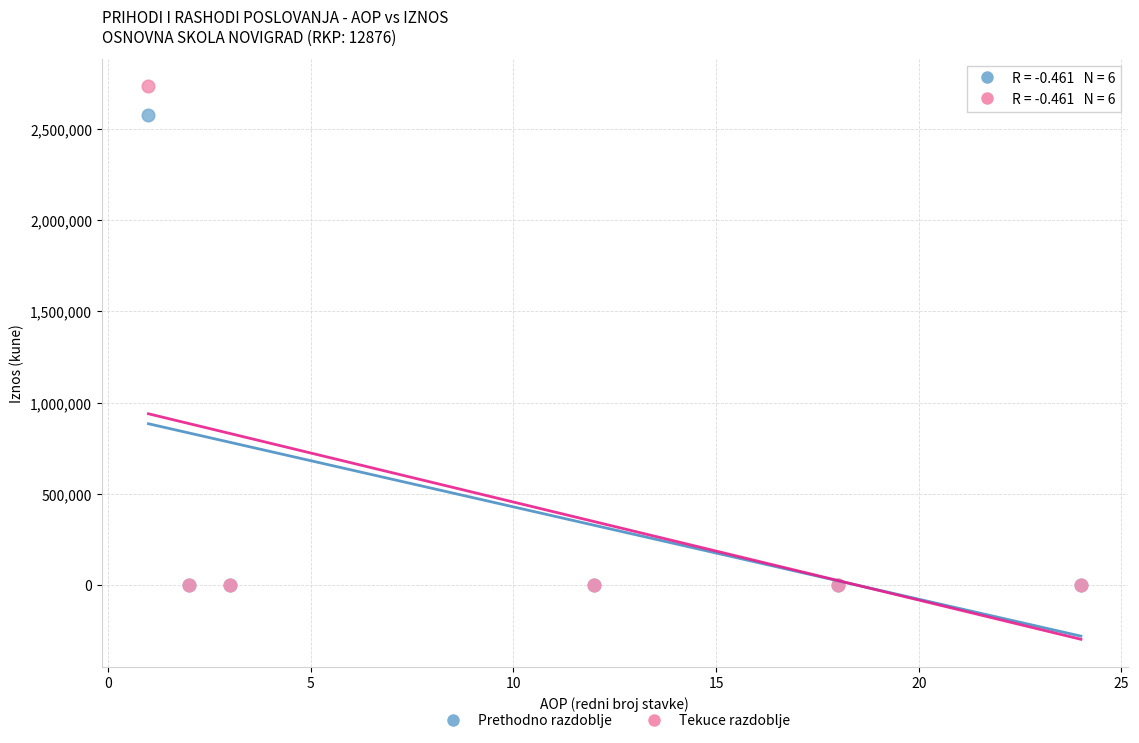

What are all the series names shown in the legend?

Prethodno razdoblje, Tekuce razdoblje